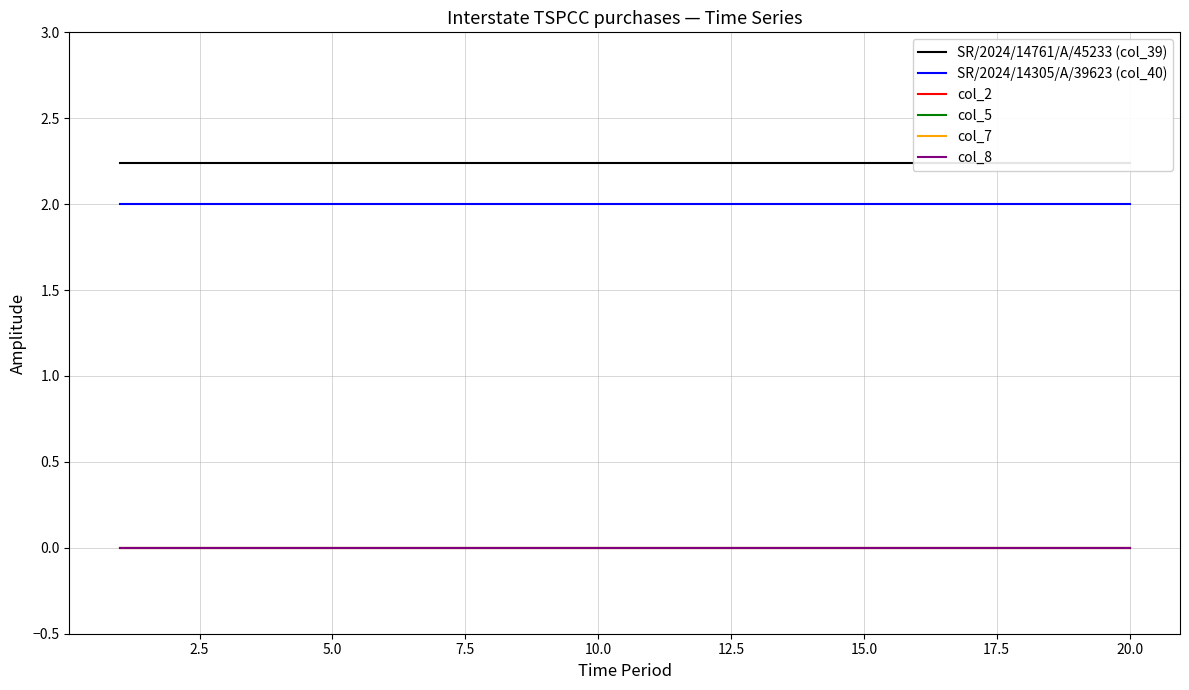

True or false: col_7 has more than 2 interior local peaks.

False